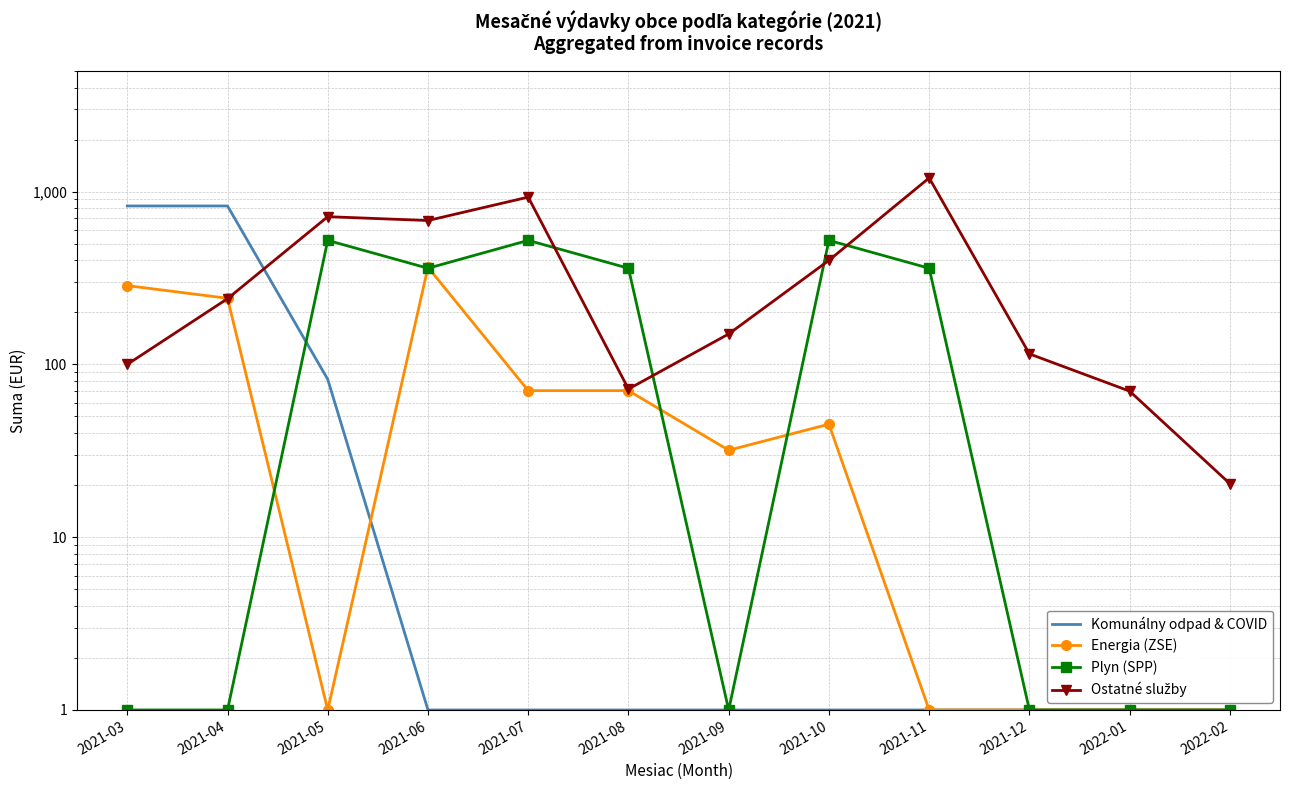

What is the label of the 3rd point from the left?

2021-05